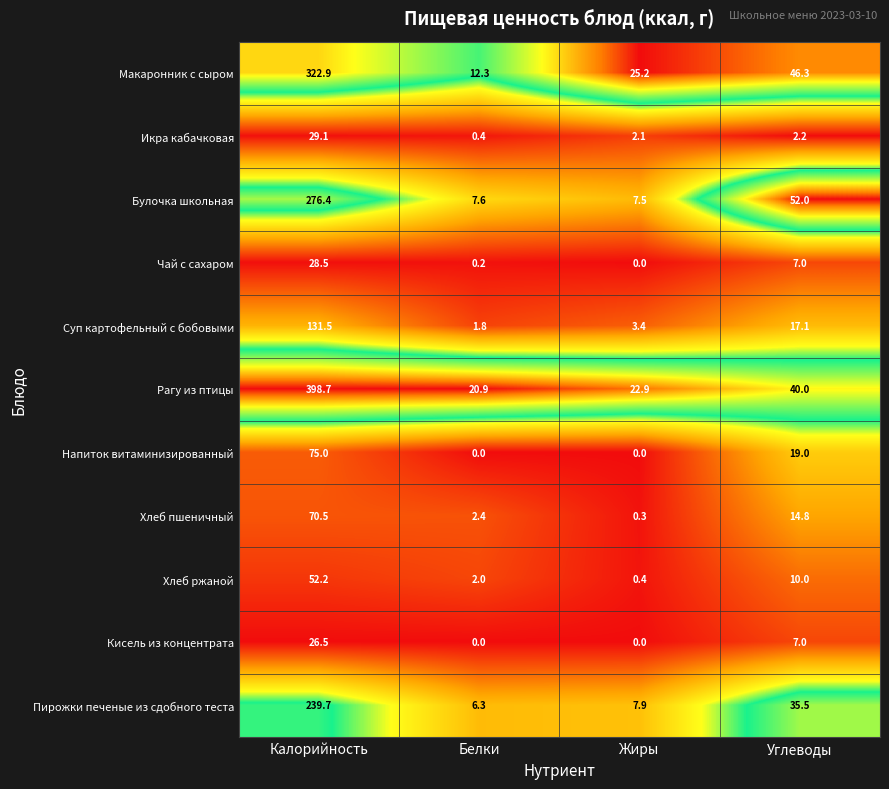

Which series has the widest spread of values?

Рагу из птицы